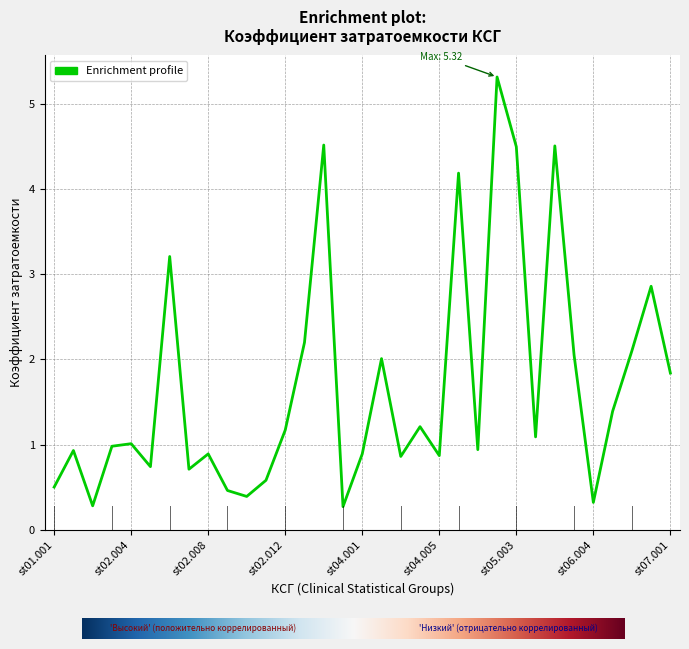

What is the average value?

1.7